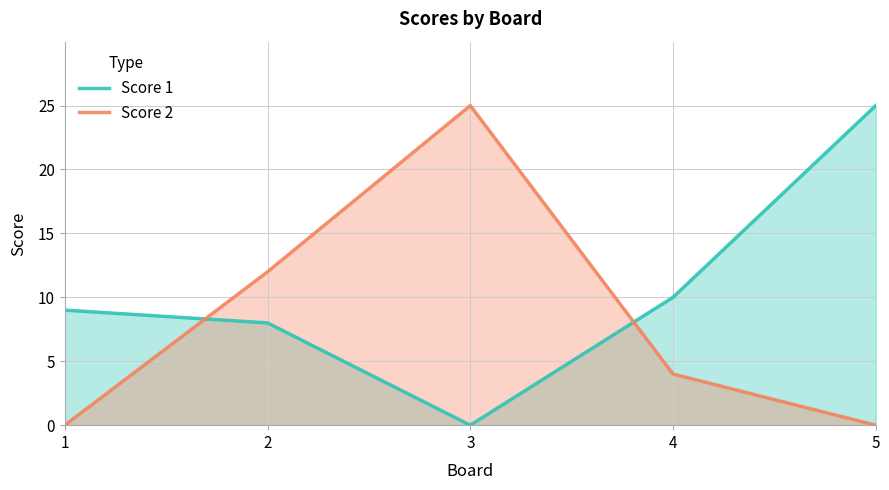

The Score 2 series shows 0 at 1. True or false?

True